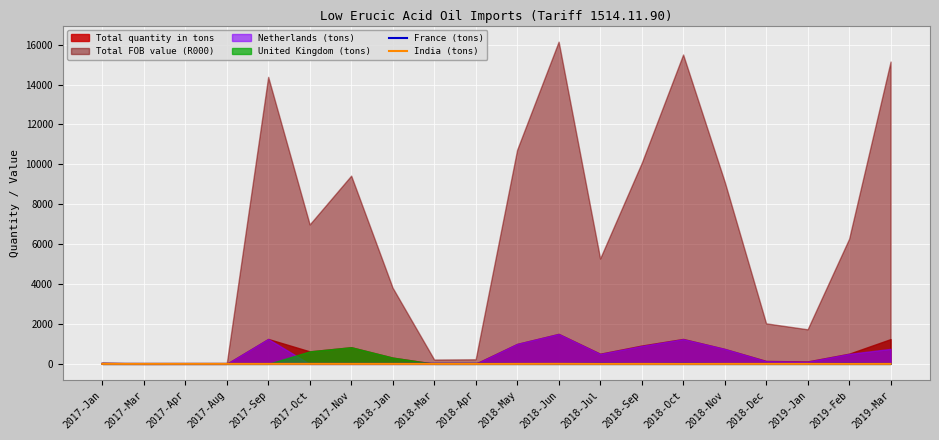

The France (tons) series shows 0.0 at 2018-Jun. True or false?

True